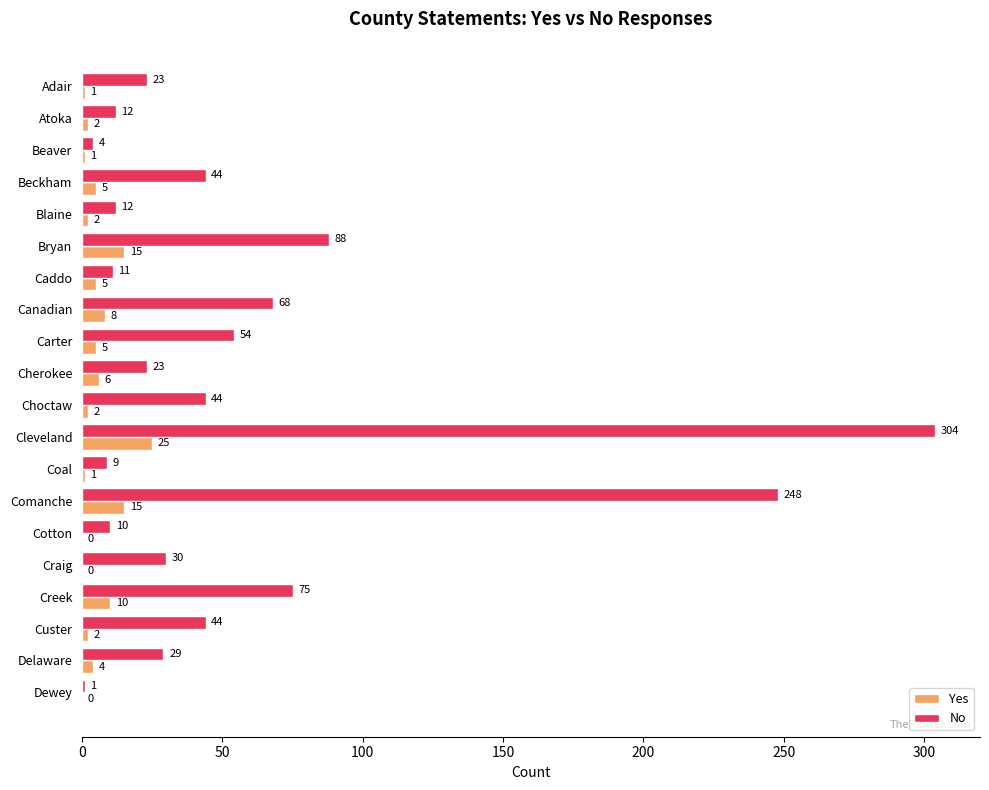

At which category is the sum across all series the highest?

Cleveland